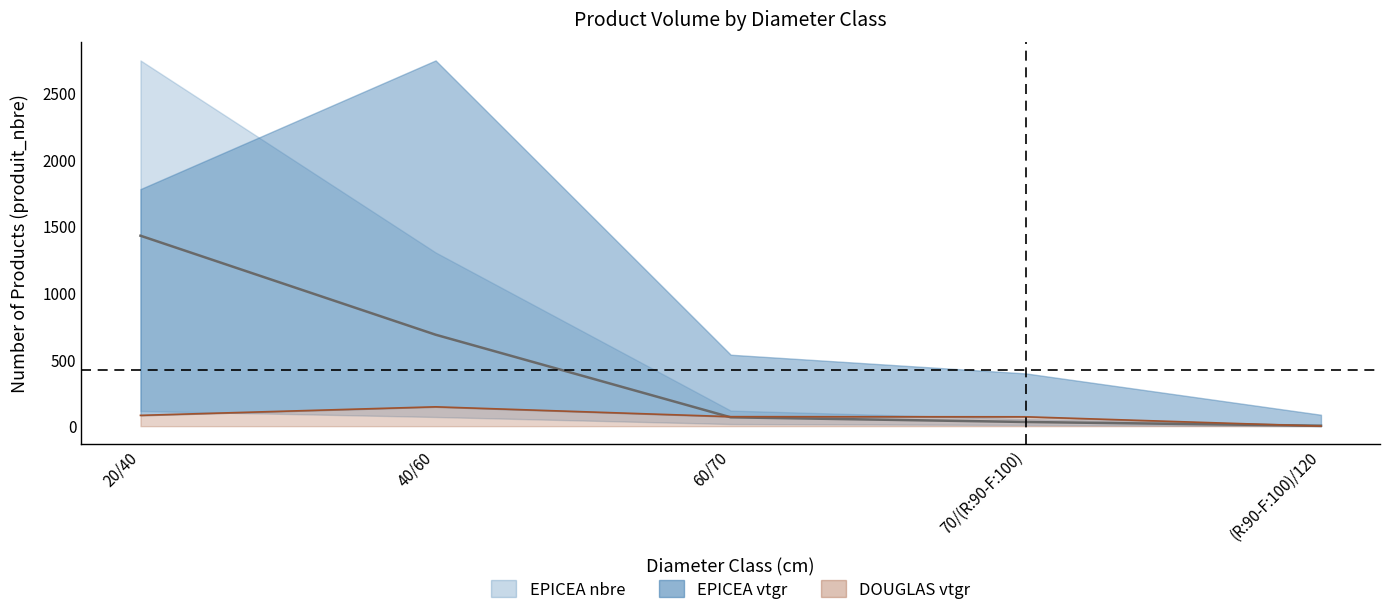

How many lines are shown in the chart?

2